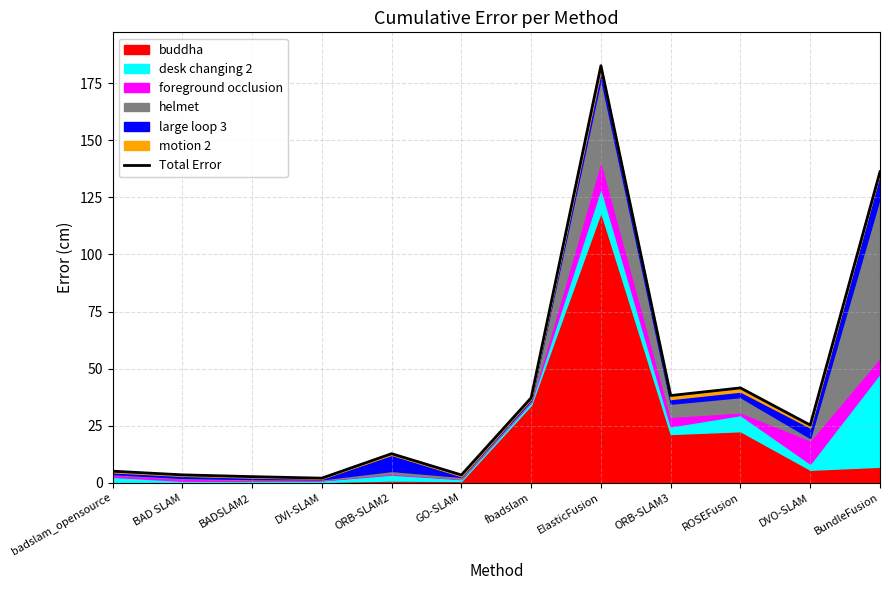

What is the value of the 11th point from the left?

25.3